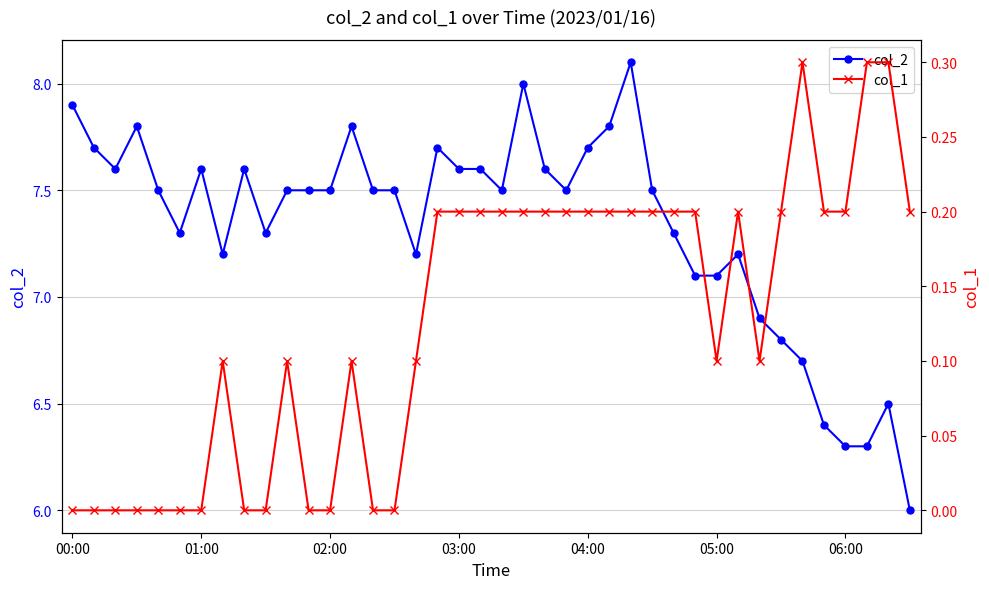

At which label does col_2 first exceed 7?

00:00